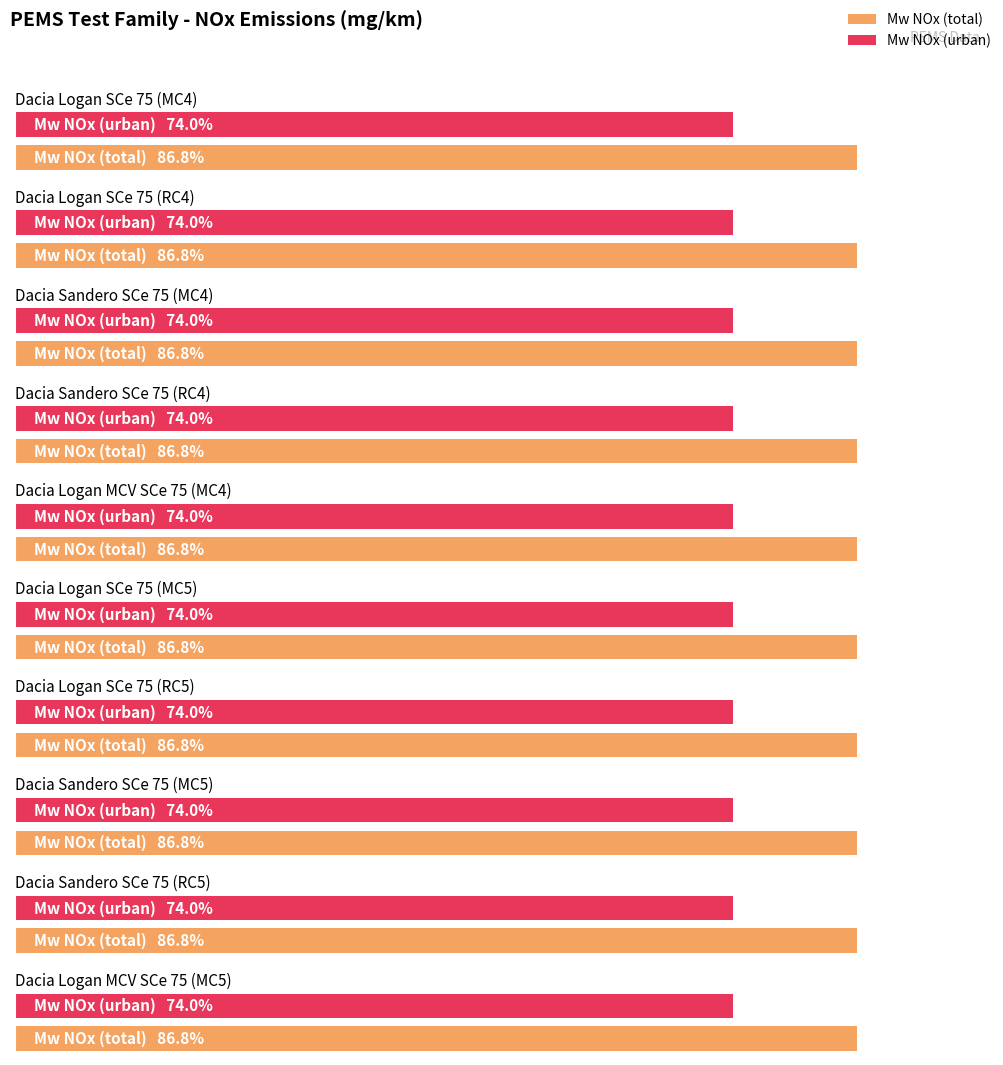

Is it true that Mw NOx (total) equals 65 at Dacia Logan SCe 75 (RC4)?

False